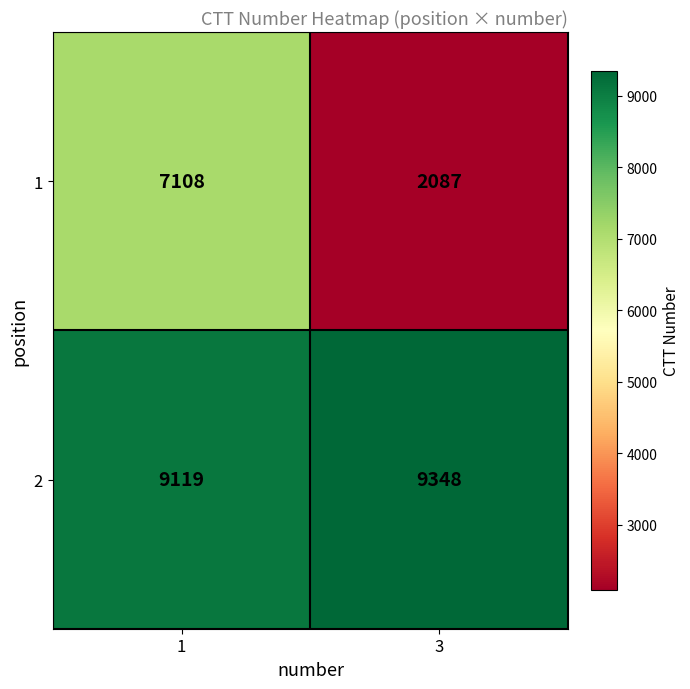

At which category does the chart reach its peak across all series?

3